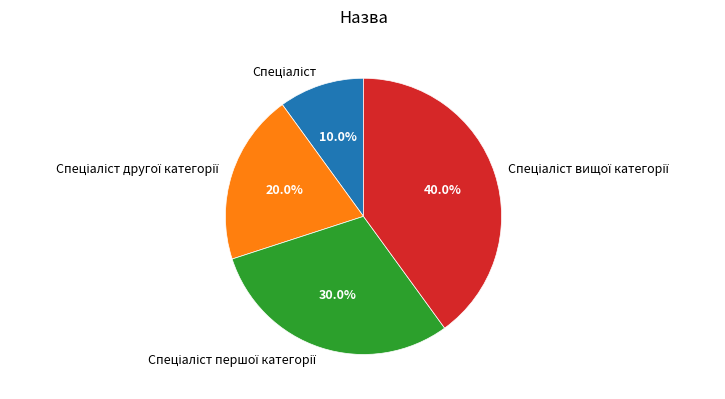

Count the number of slices in the pie.

4